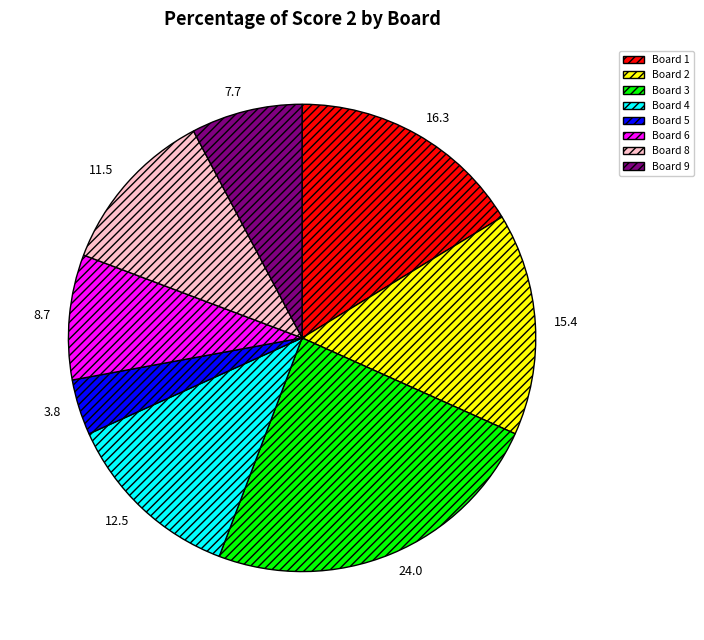

Is there any slice that represents more than half of the pie?

No